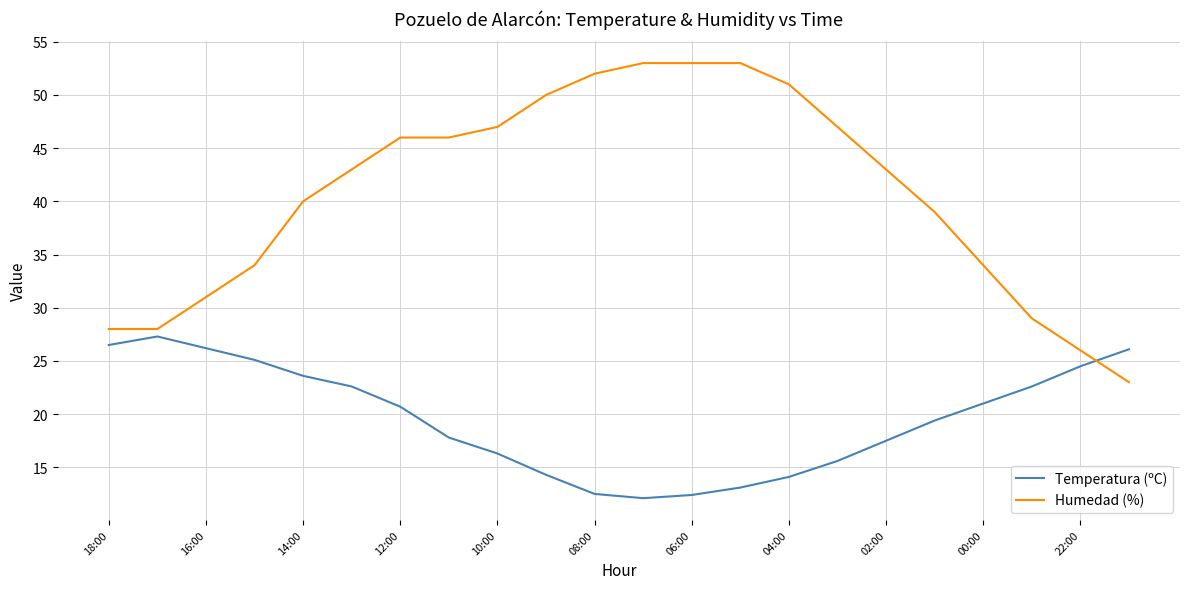

True or false: Humedad (%) and Temperatura (ºC) intersect in this chart.

True